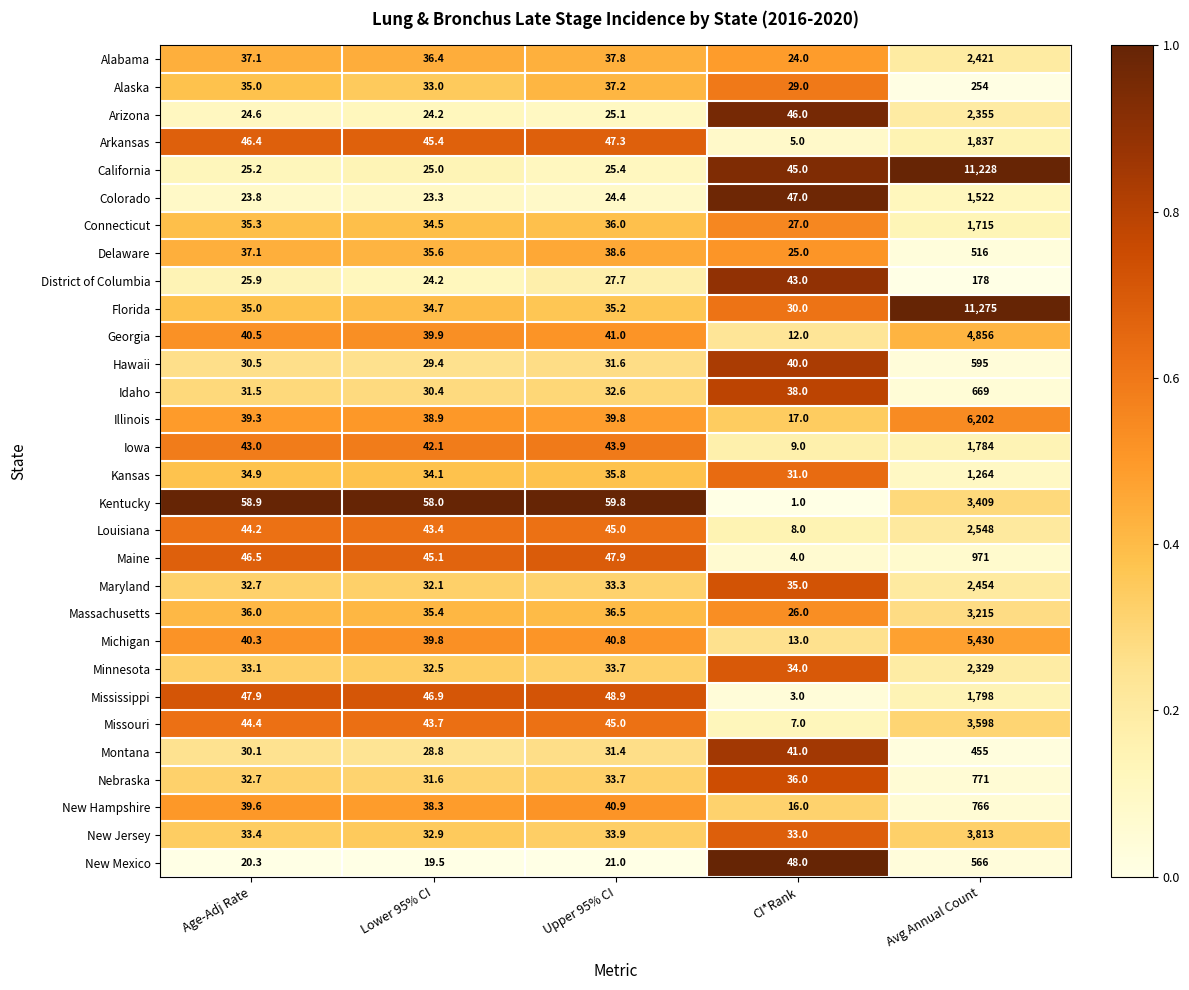

What is the sum of all Hawaii values?

726.5